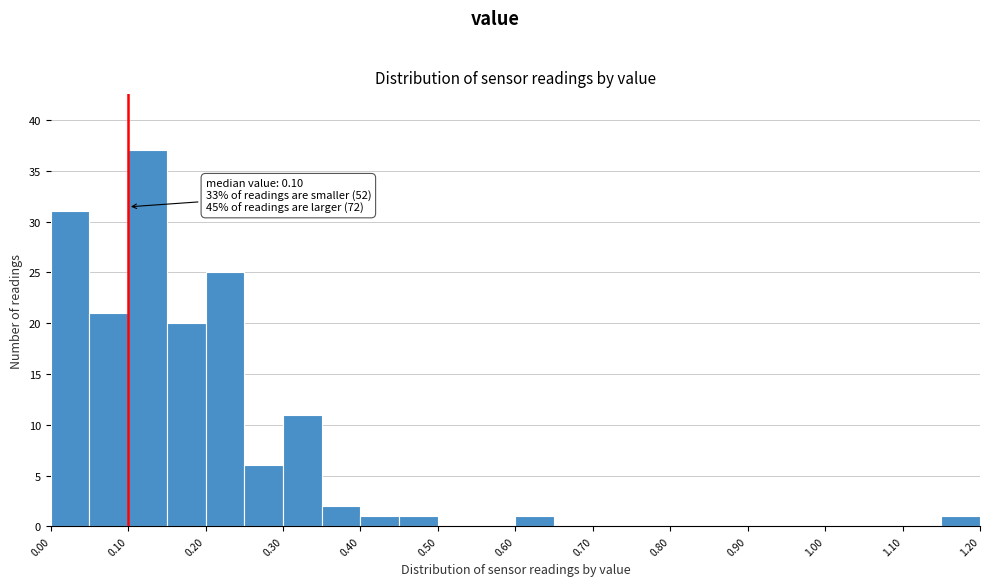

Which range on the x-axis has the tallest bar?

0.10 to 0.15